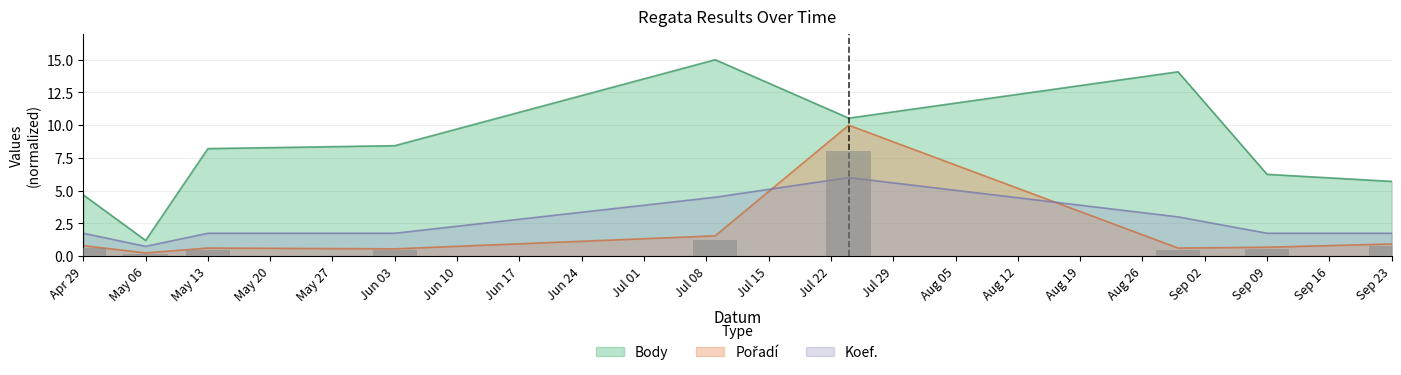

Where is Koef. nearest to the value 3?

2023-08-30